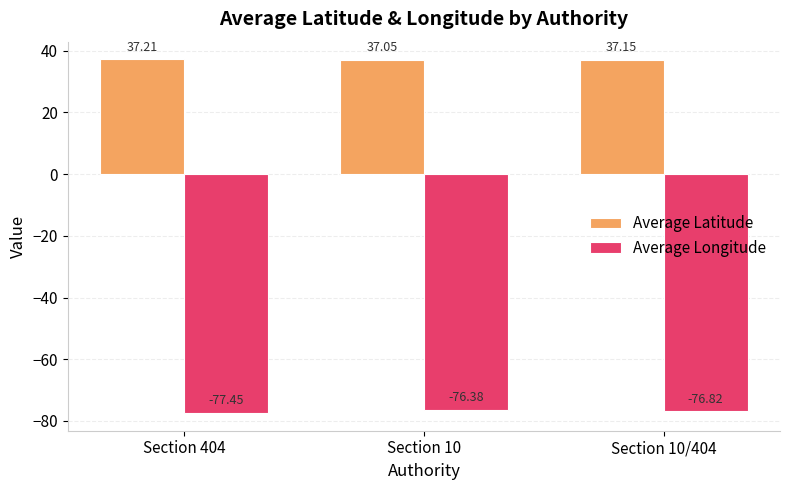

What is the difference between the Average Latitude values at Section 10 and Section 404?

0.2